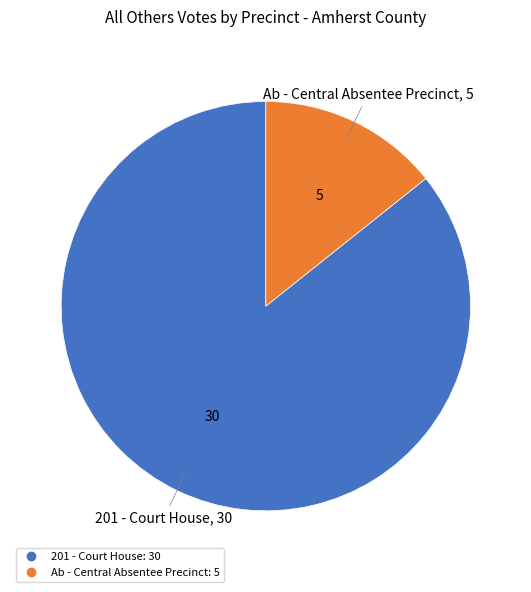

Is there a majority slice in this chart?

Yes